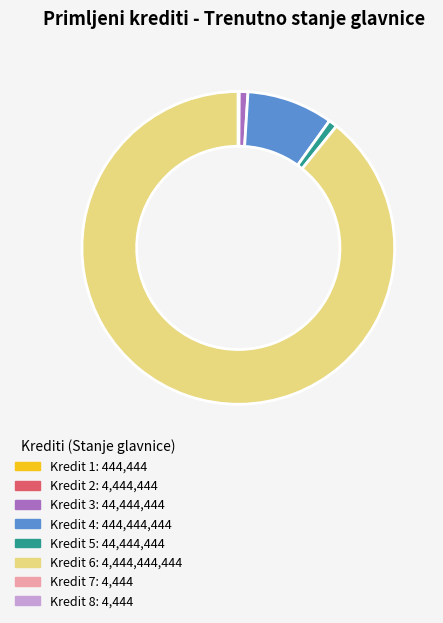

Is there any slice that represents more than half of the pie?

Yes